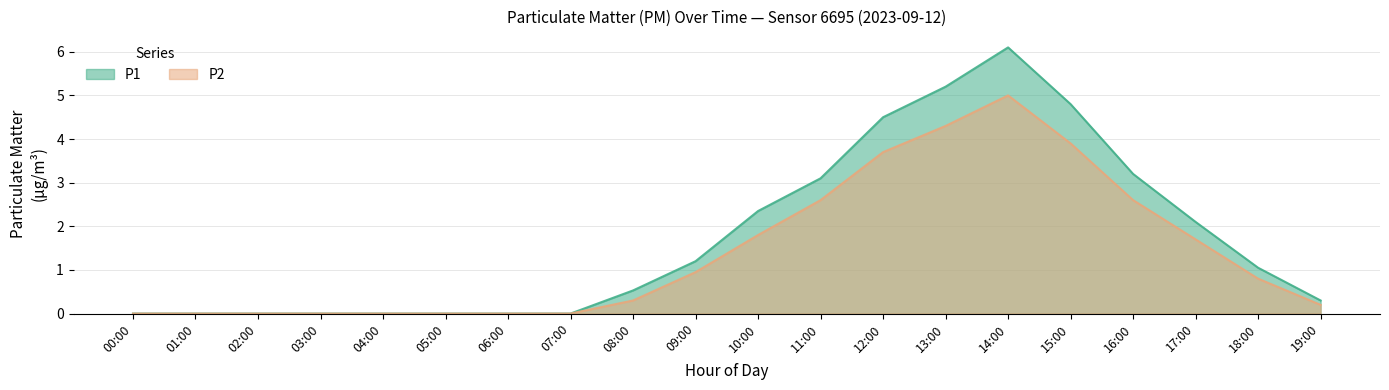

What is the label of the 8th point from the left?

07:00